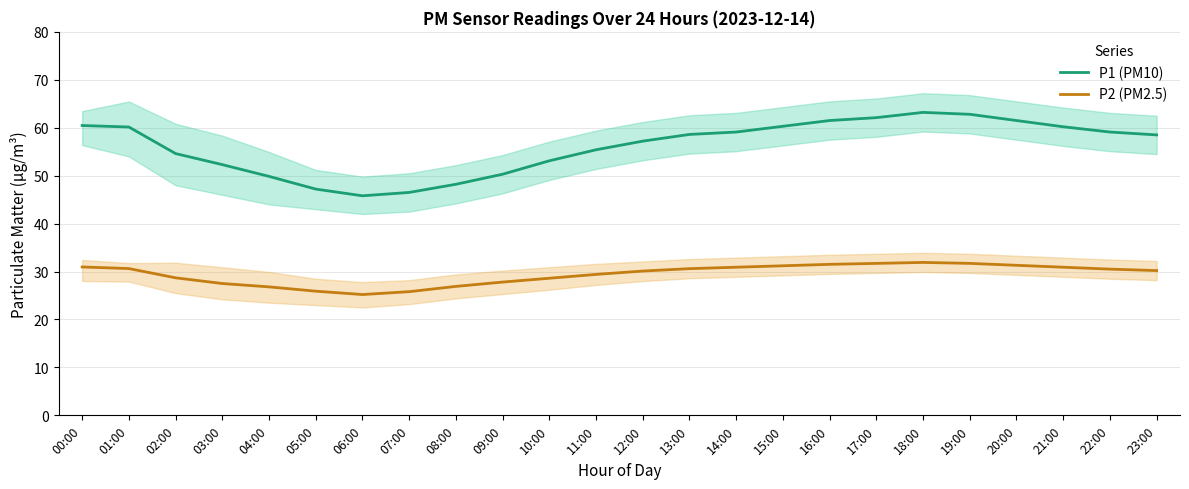

What position from the left is 16:00?

17